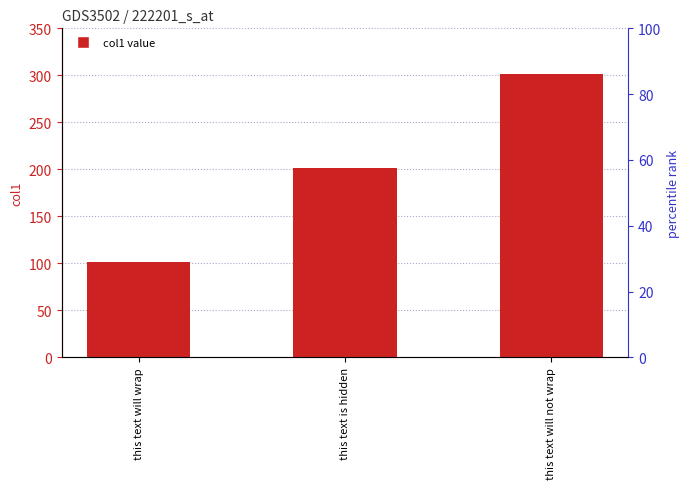

Is it true that the value at this text will not wrap is 528?

False